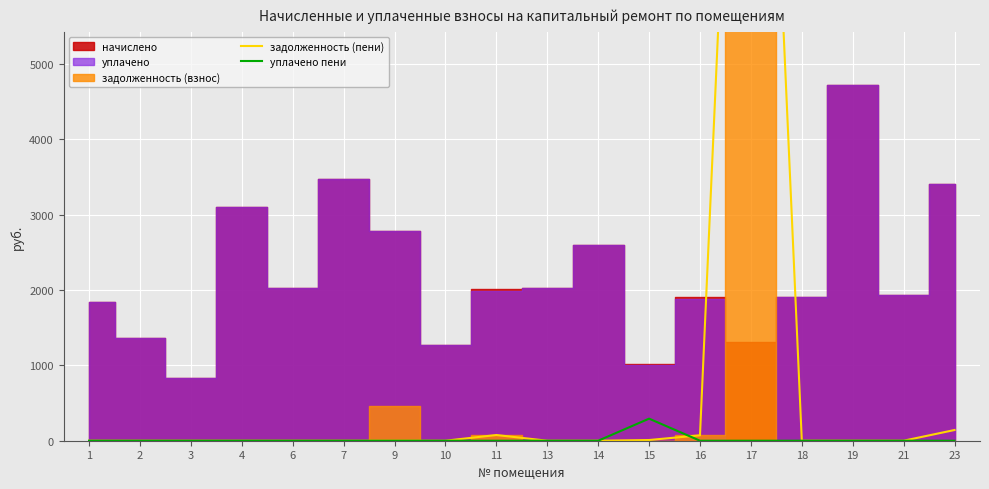

What is the highest value of the уплачено пени series?

292.8